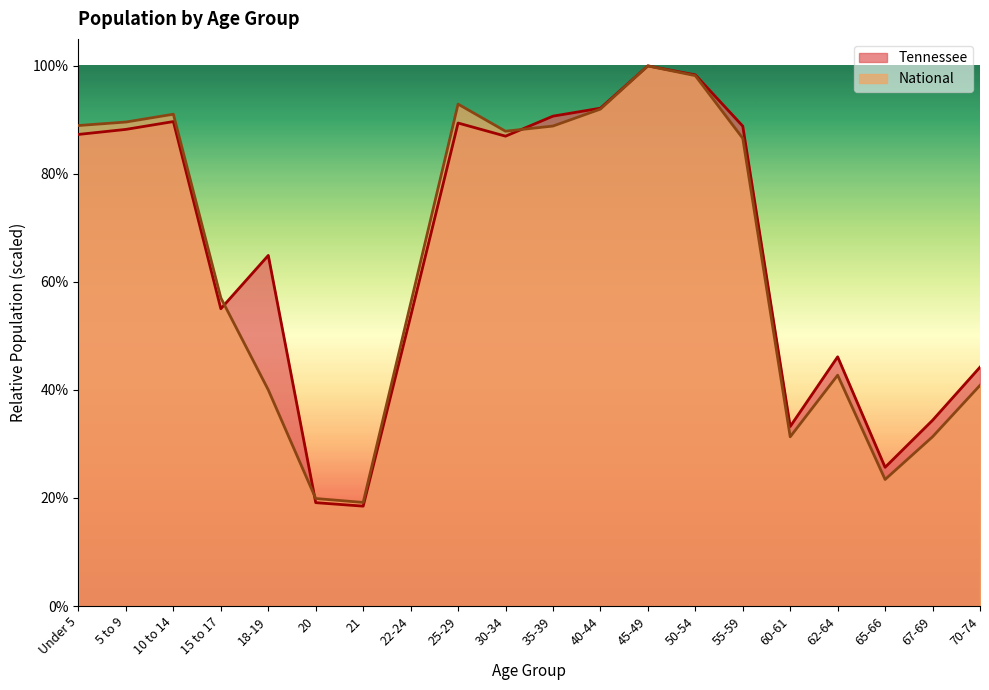

Between 62-64 and Under 5, which is larger?

Under 5